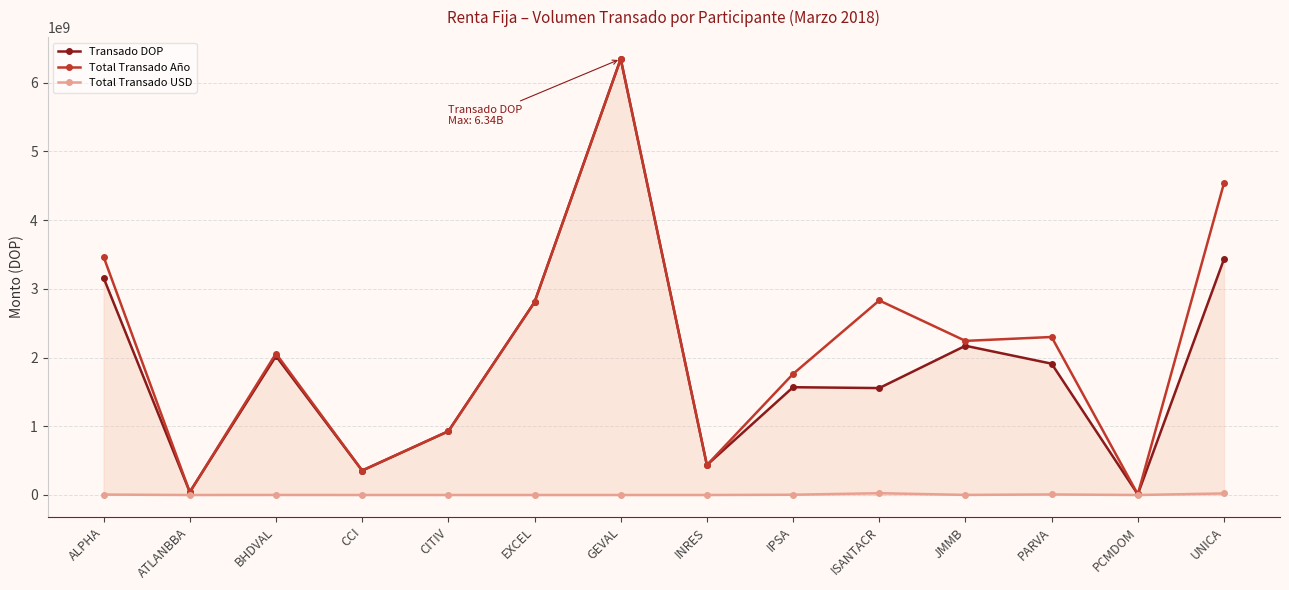

Is it true that Transado DOP equals 5045295396.7 at EXCEL?

False